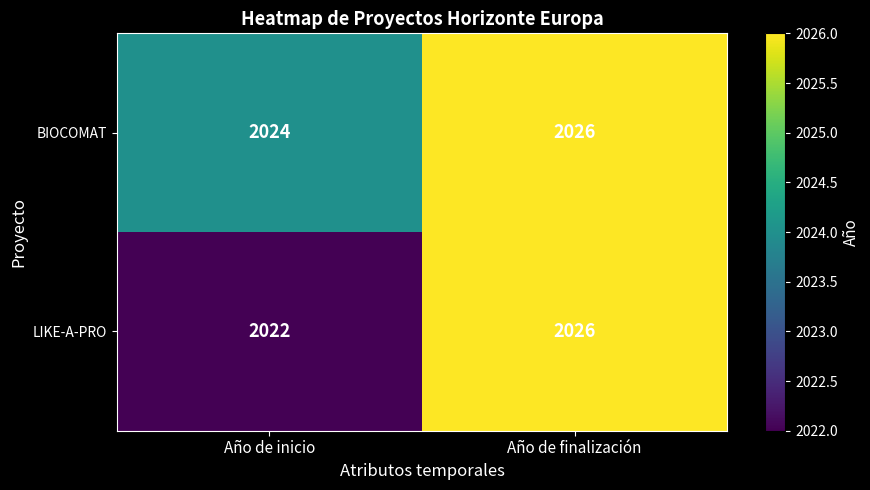

Reading left to right, extract all data points from this chart.

BIOCOMAT: Año de inicio=2024	Año de finalización=2026
LIKE-A-PRO: Año de inicio=2022	Año de finalización=2026